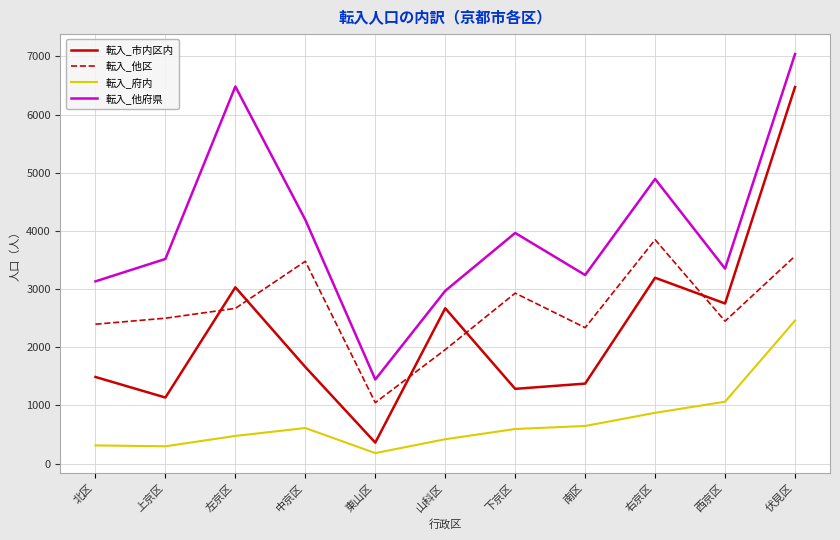

At which category is the sum across all series the highest?

伏見区